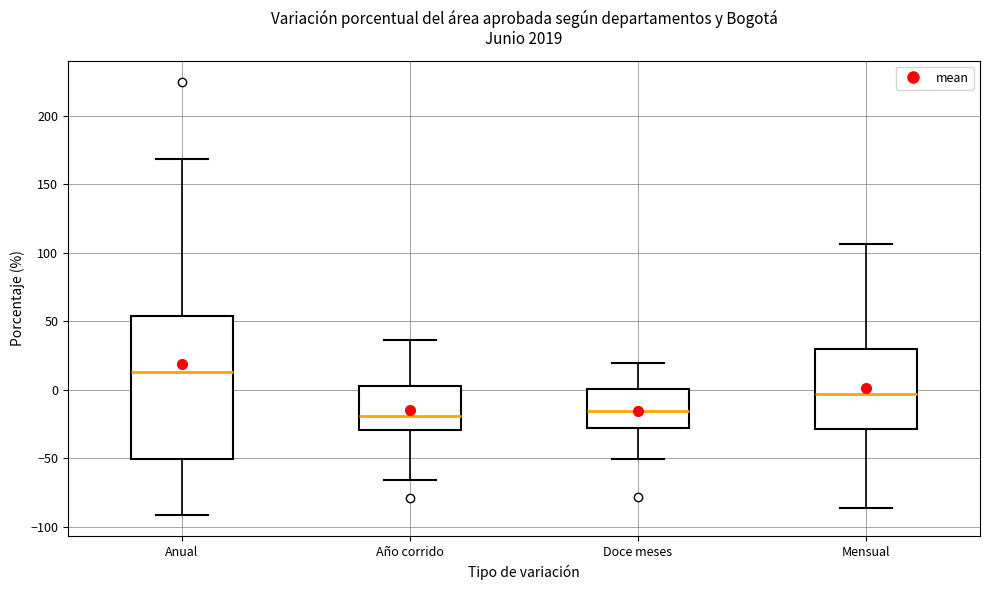

Reading left to right, read every box against the y-axis: the position of its median line, the range the box covers, and the ends of its whiskers. The values are not printed on the chart, so give them approximately, as read against the axis.

Anual: median 15, box -50 to 55, whiskers -90 to 170
Año corrido: median -20, box -30 to 5, whiskers -65 to 35
Doce meses: median -15, box -30 to 0, whiskers -50 to 20
Mensual: median -5, box -30 to 30, whiskers -85 to 105